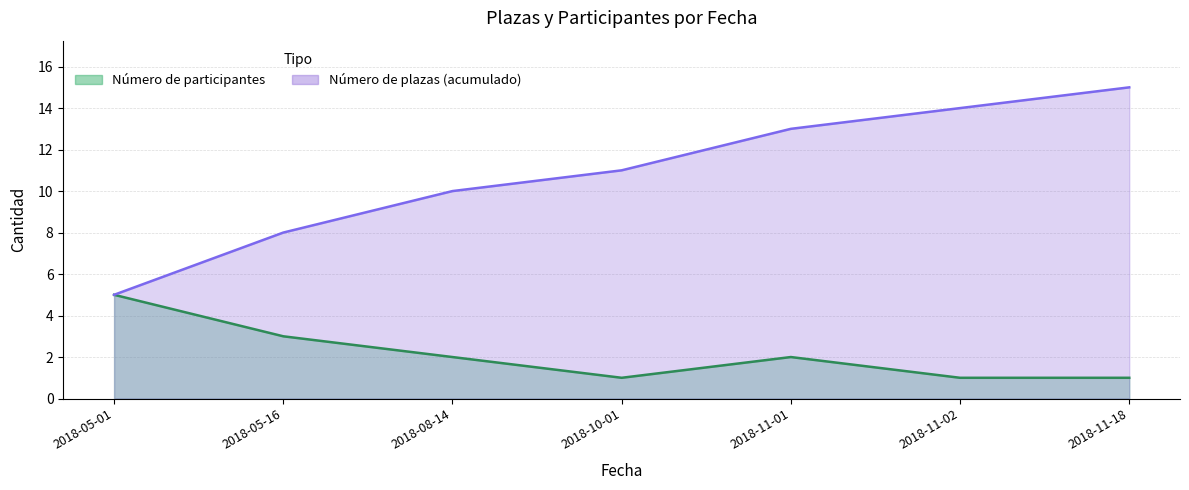

What is the label of the 4th point from the right?

2018-10-01